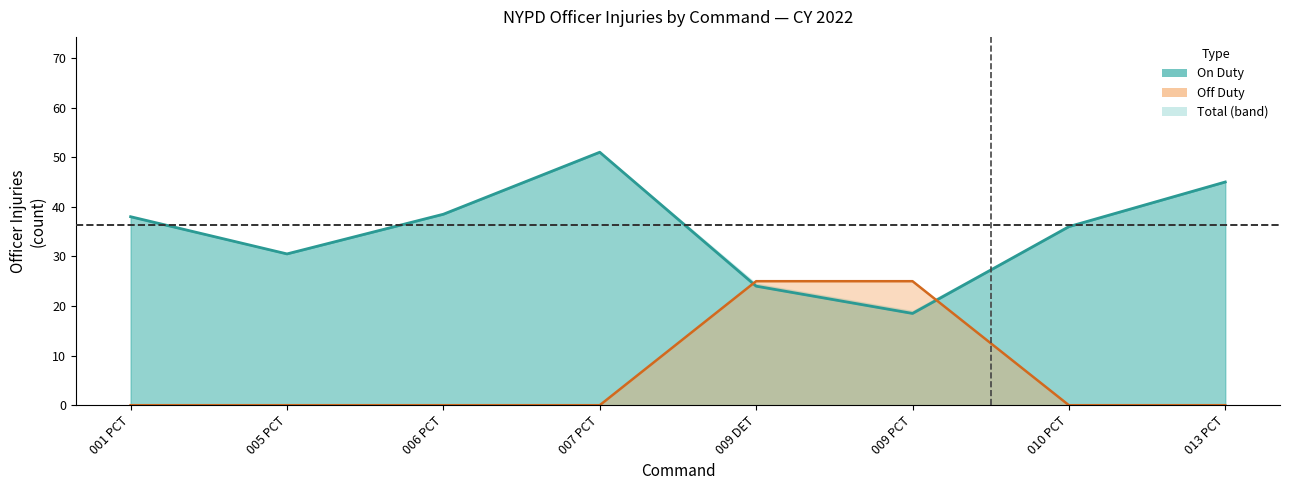

At which category does the chart reach its minimum across all series?

001 PCT